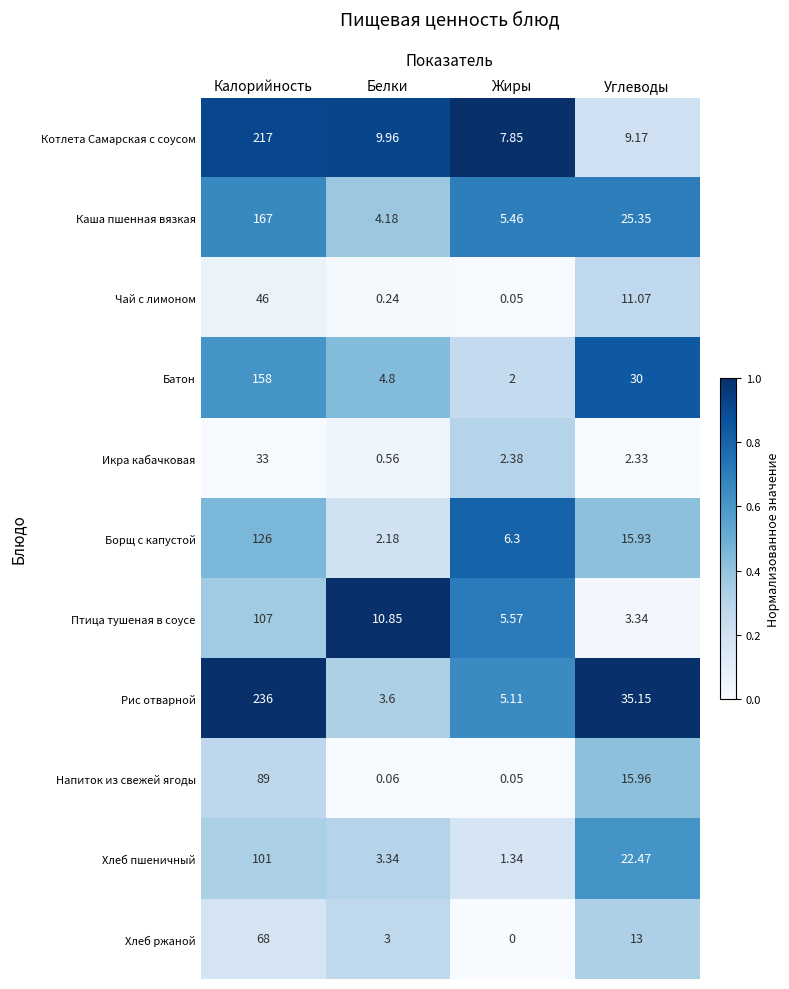

List the labels in order of Рис отварной value, smallest first.

Белки, Жиры, Углеводы, Калорийность